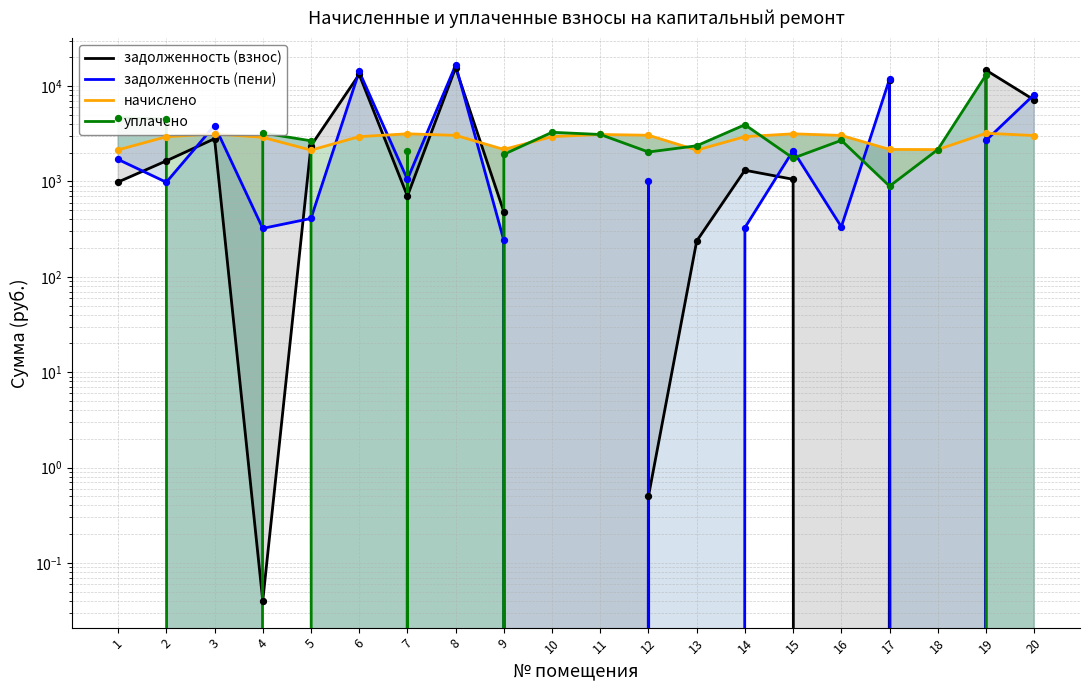

Which series has the largest total across all categories?

задолженность (взнос)